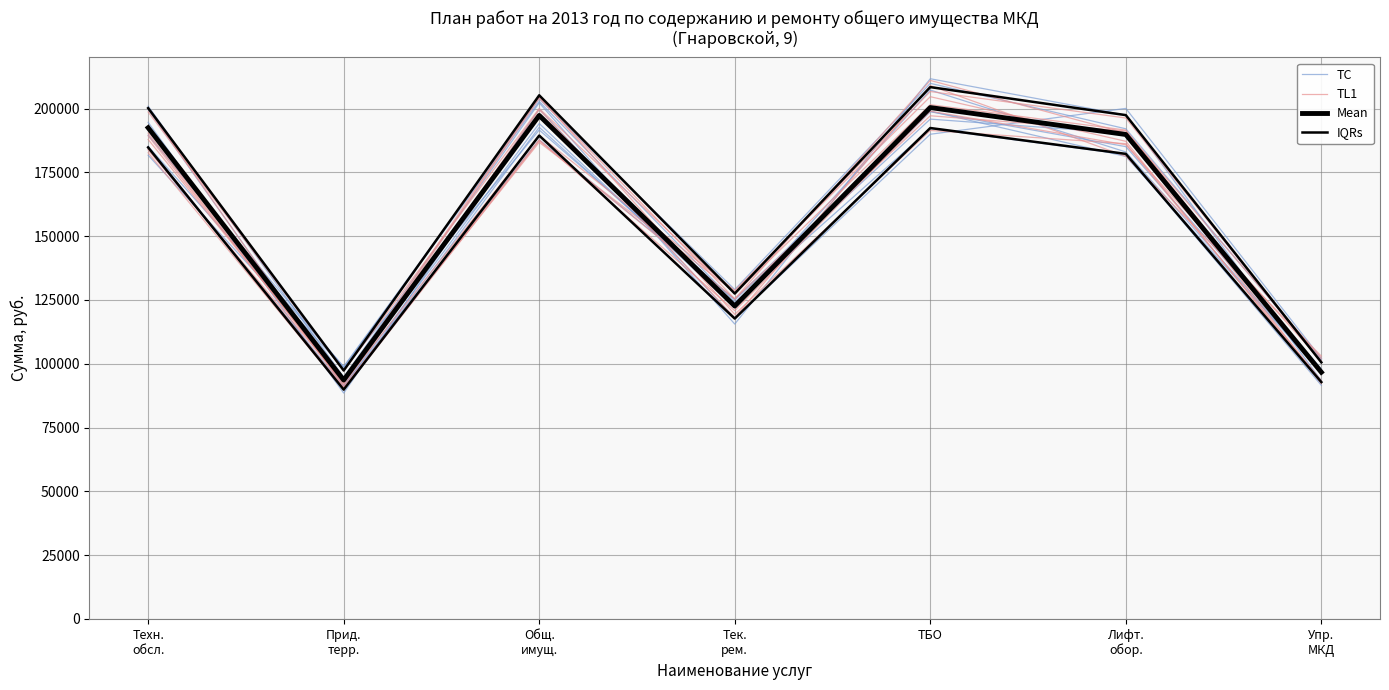

What is the difference between the highest and lowest values at Прид.
терр.?

7901.5